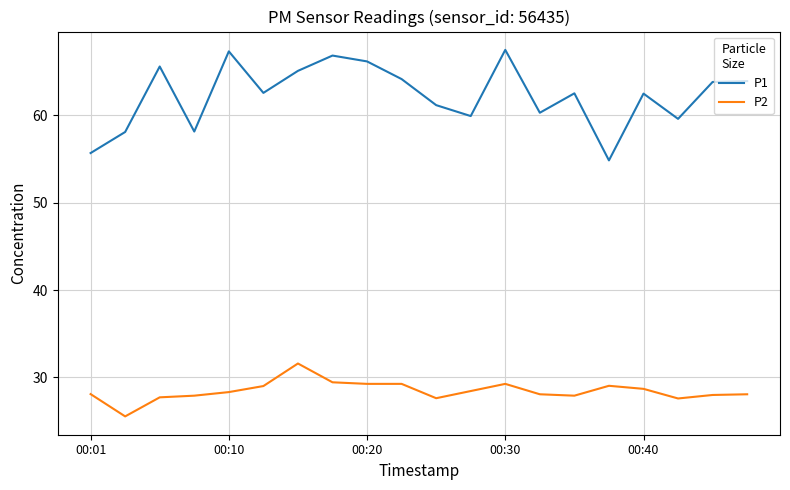

What is the sum of all P2 values?

569.0